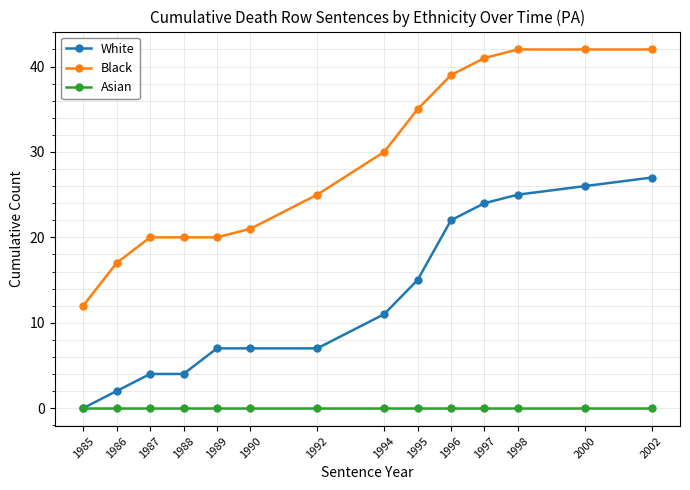

At 1992, list the series in order from smallest to largest.

Asian, White, Black